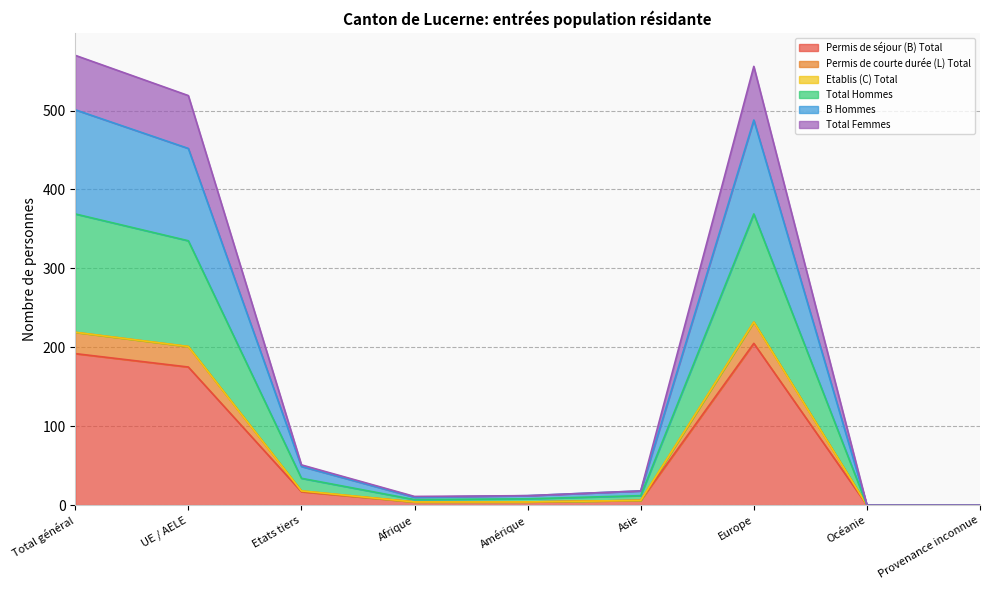

True or false: B Hommes has more than 2 points higher than both neighbors.

False